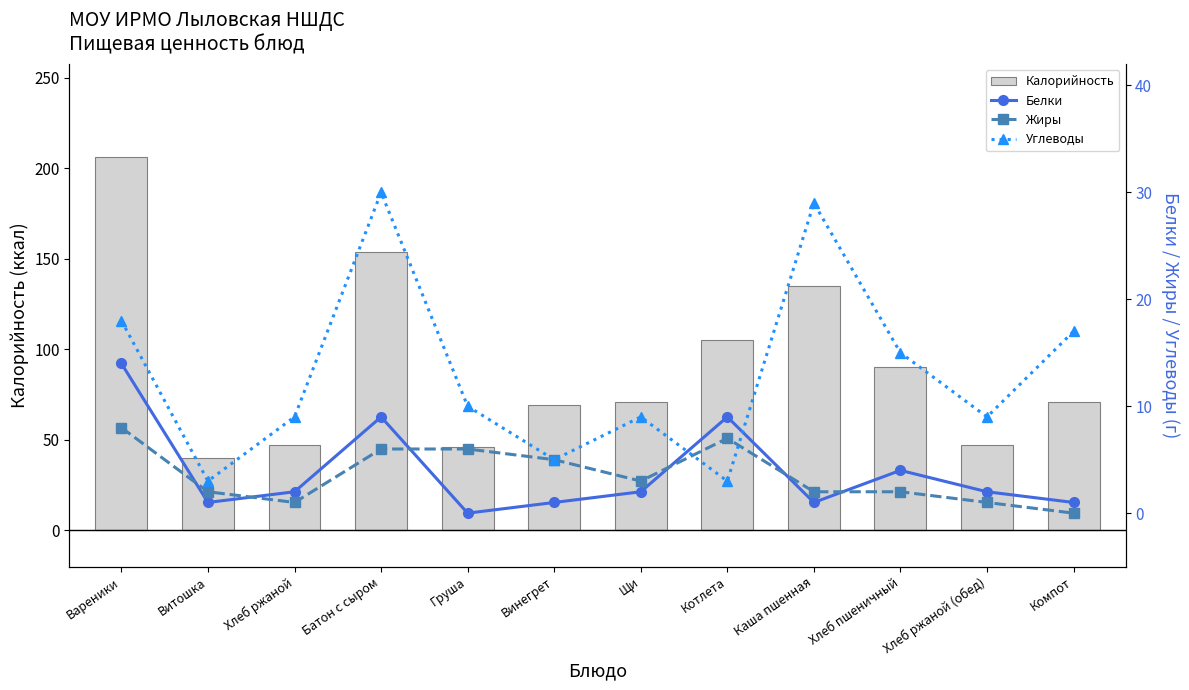

True or false: Калорийность has a value of 44 at Вареники.

False